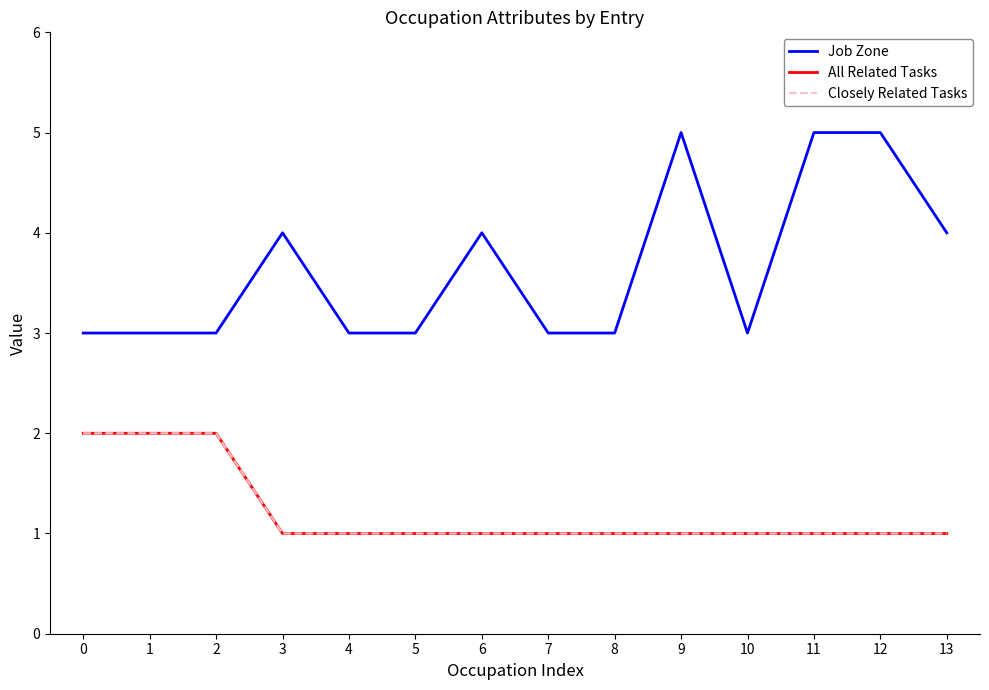

Which series has the largest range (max minus min)?

Job Zone